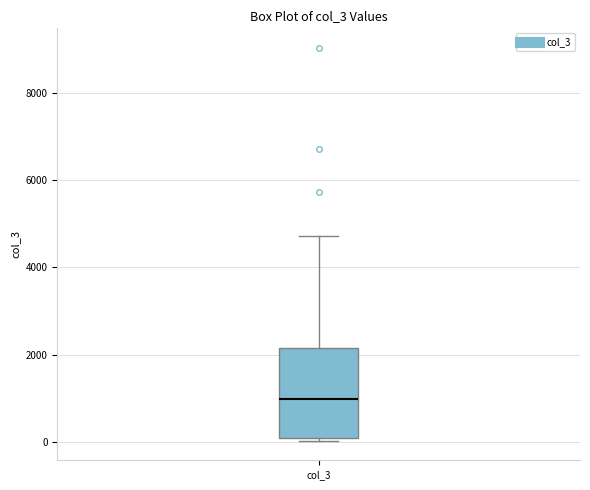

Read this box plot against the y-axis: the position of the median line, the range covered by the box, and the ends of both whiskers. The values are not printed on the chart, so give them approximately, as read against the axis.

median 1000, box 0 to 2200, whiskers 0 to 4800